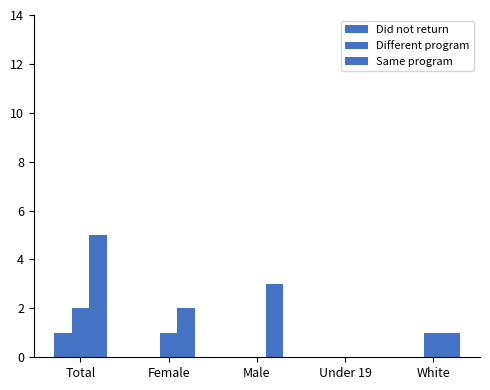

Are the bars horizontal?

No